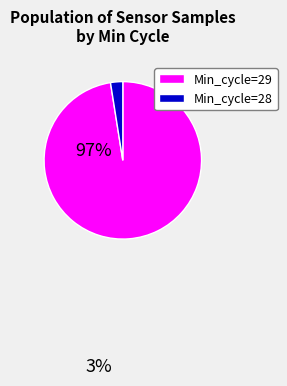

Which slice is the largest?

Min_cycle=29